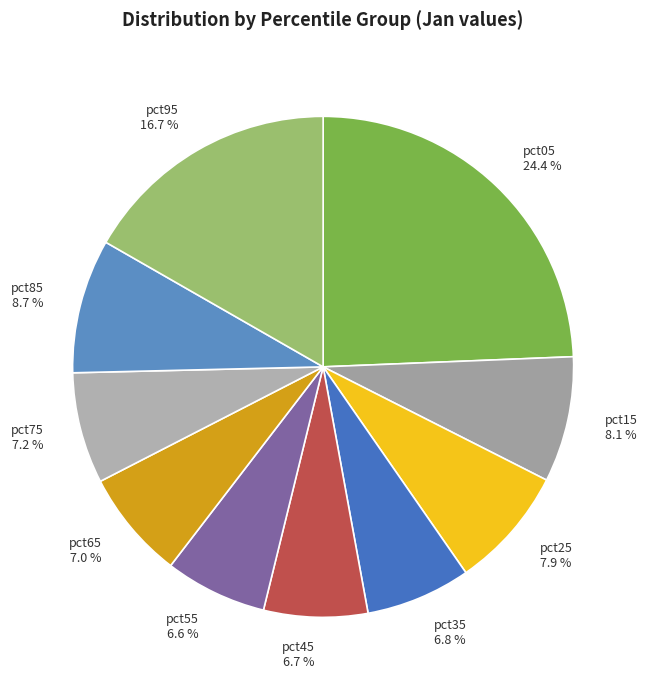

Count the number of slices in the pie.

10